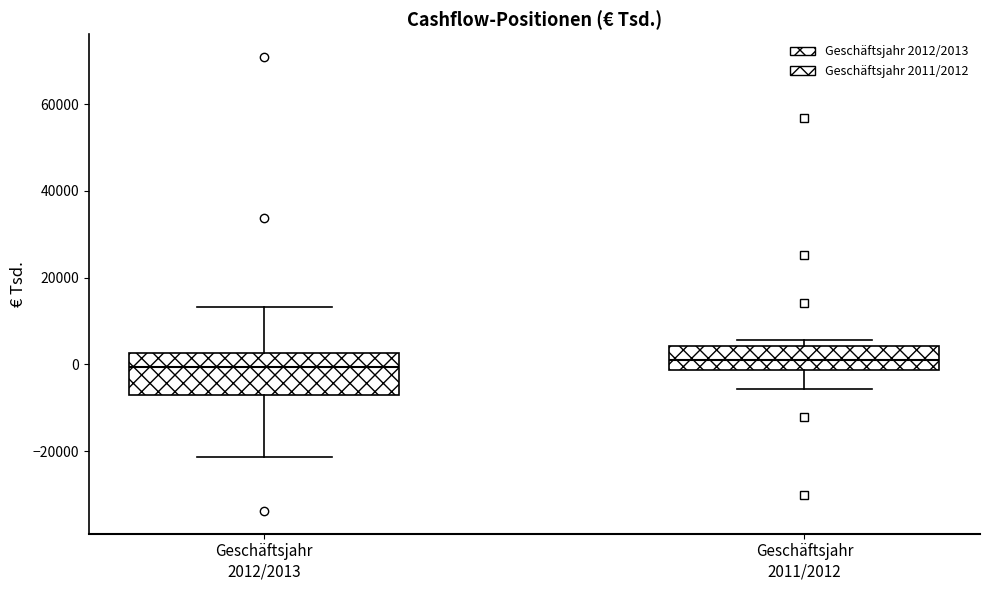

Reading left to right, read every box against the y-axis: the position of its median line, the range the box covers, and the ends of its whiskers. The values are not printed on the chart, so give them approximately, as read against the axis.

Geschäftsjahr 2012/2013: median 0, box -8000 to 2000, whiskers -22000 to 14000
Geschäftsjahr 2011/2012: median 2000, box -2000 to 4000, whiskers -6000 to 6000